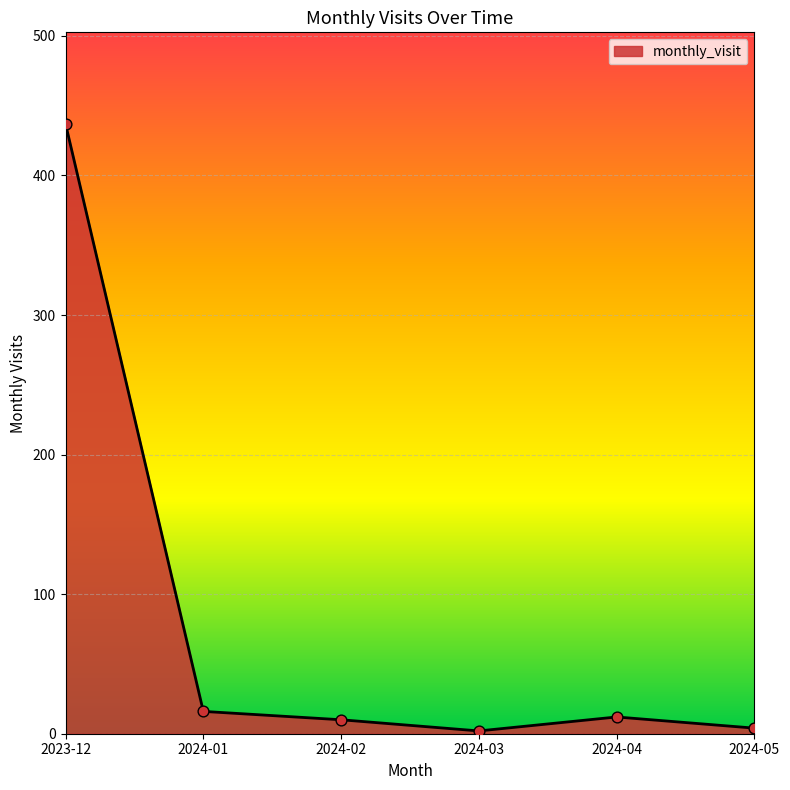

What is the ratio of the value at 2024-01 to the value at 2024-04?

1.3